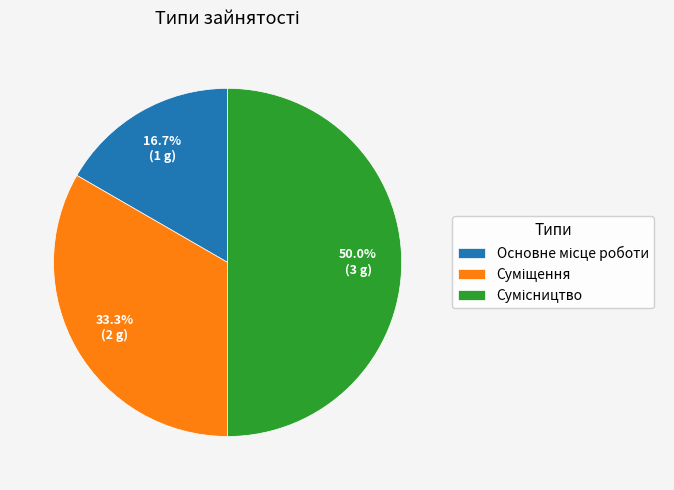

What is the ratio of the value at Основне місце роботи to the value at Сумісництво?

0.3